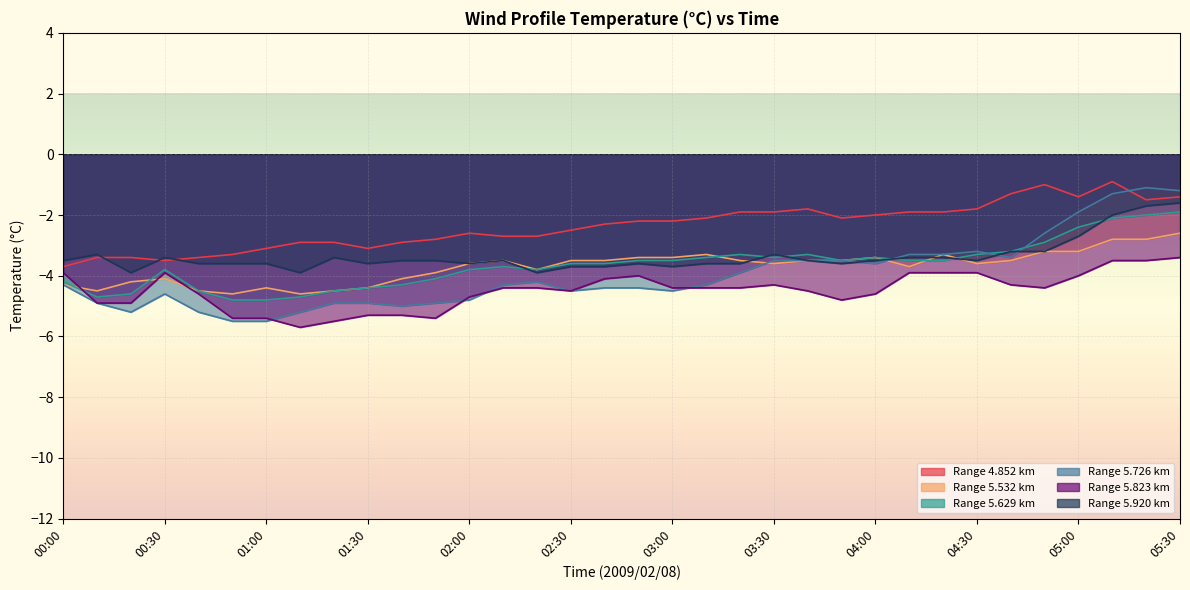

The 5.629 series shows -3.3 at 03:20. True or false?

True